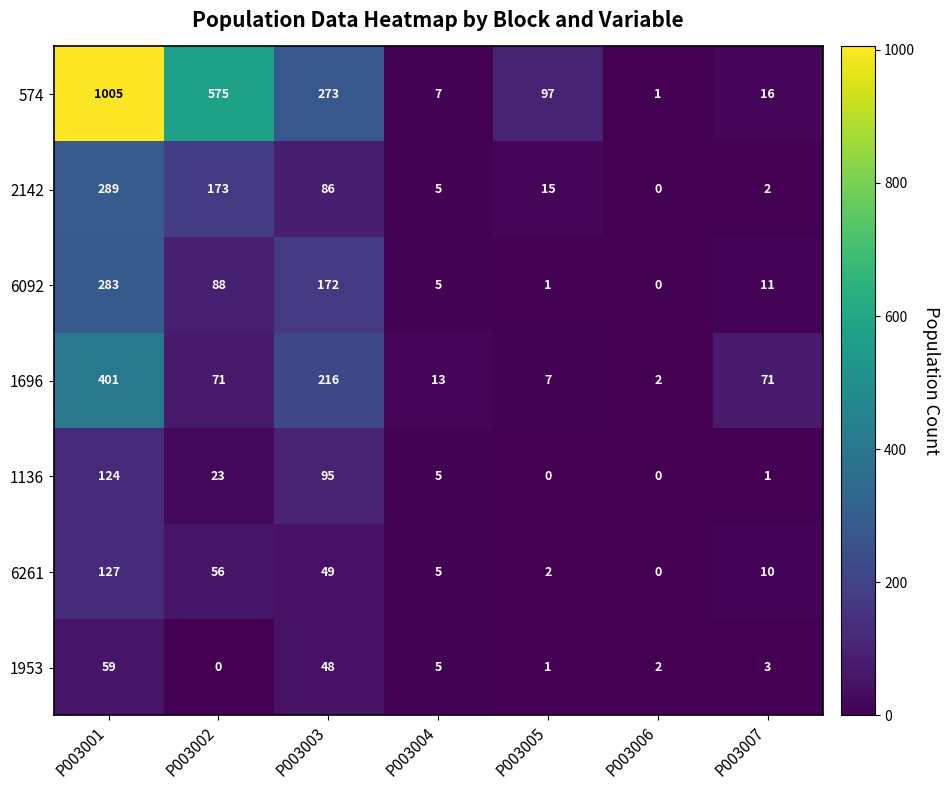

Where does the 6092 series first go above 11?

P003001